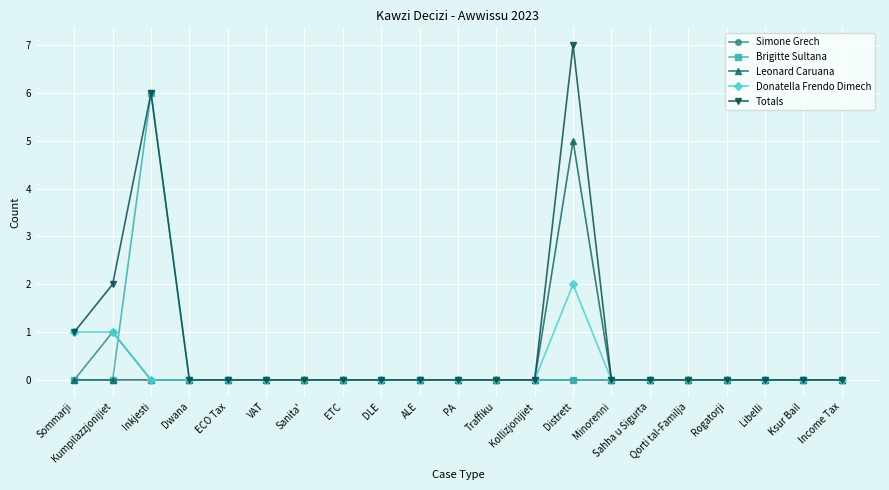

The value of Donatella Frendo Dimech at PA is 1. True or false?

False